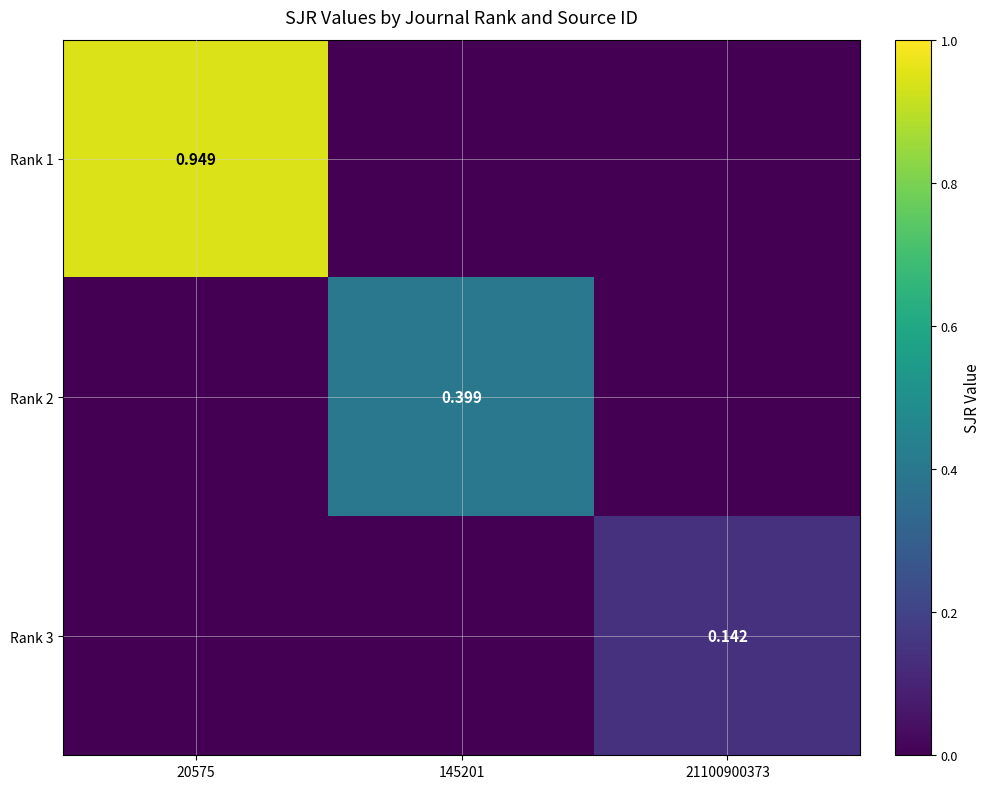

Is it true that Rank 3 equals 0.1 at 20575?

False